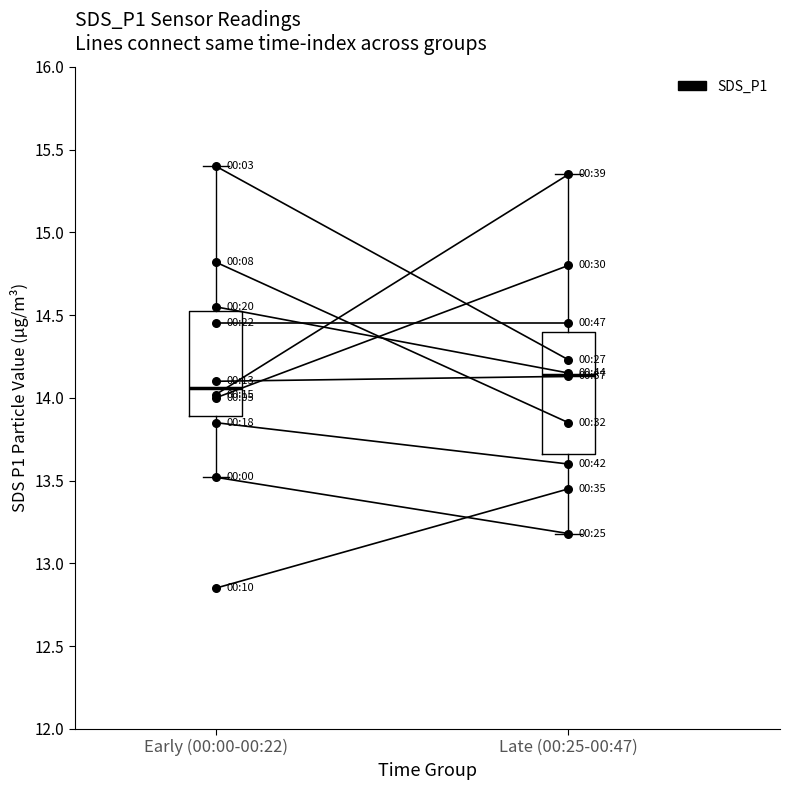

Which has a higher value, Late (00:25-00:47) or Early (00:00-00:22)?

Early (00:00-00:22)